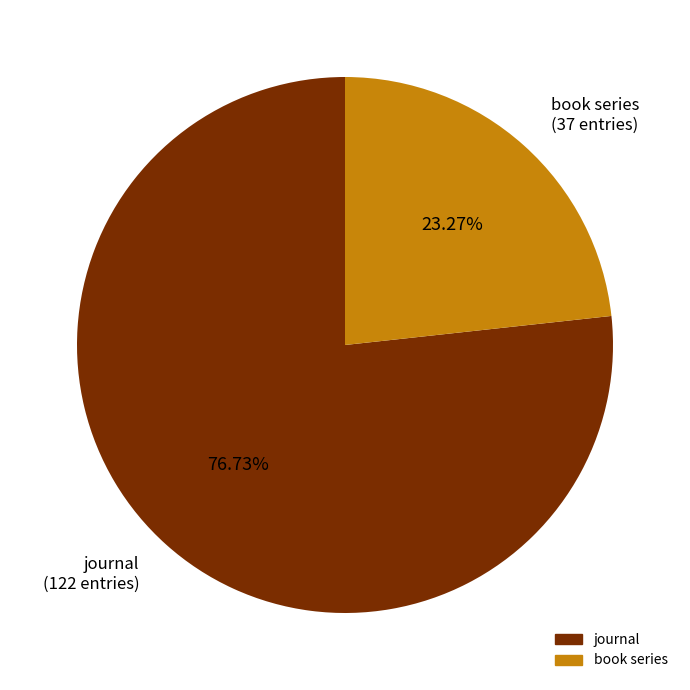

What is the ratio of the value at journal to the value at book series?

3.3